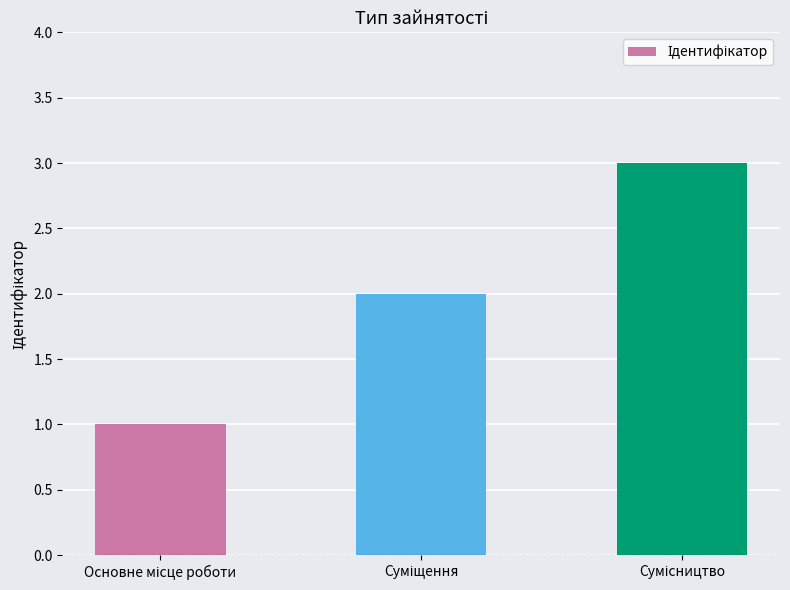

What is the greatest value displayed?

3